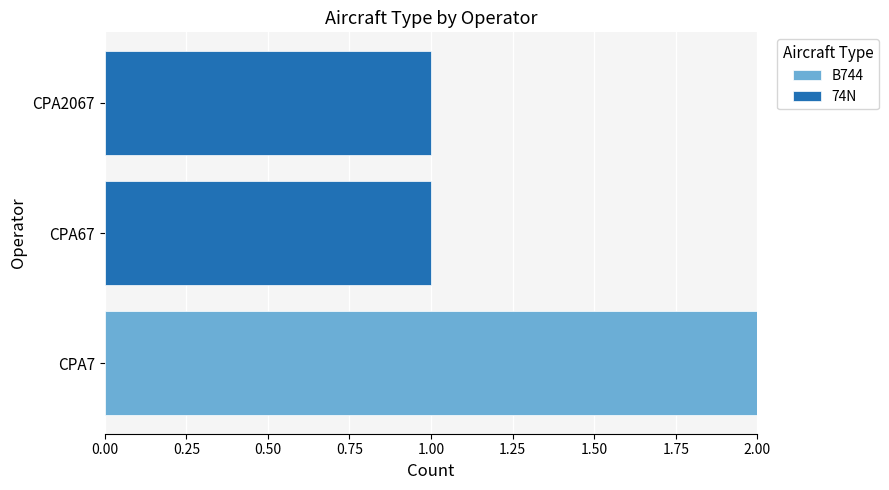

Which category has the highest value in the B744 series?

CPA7